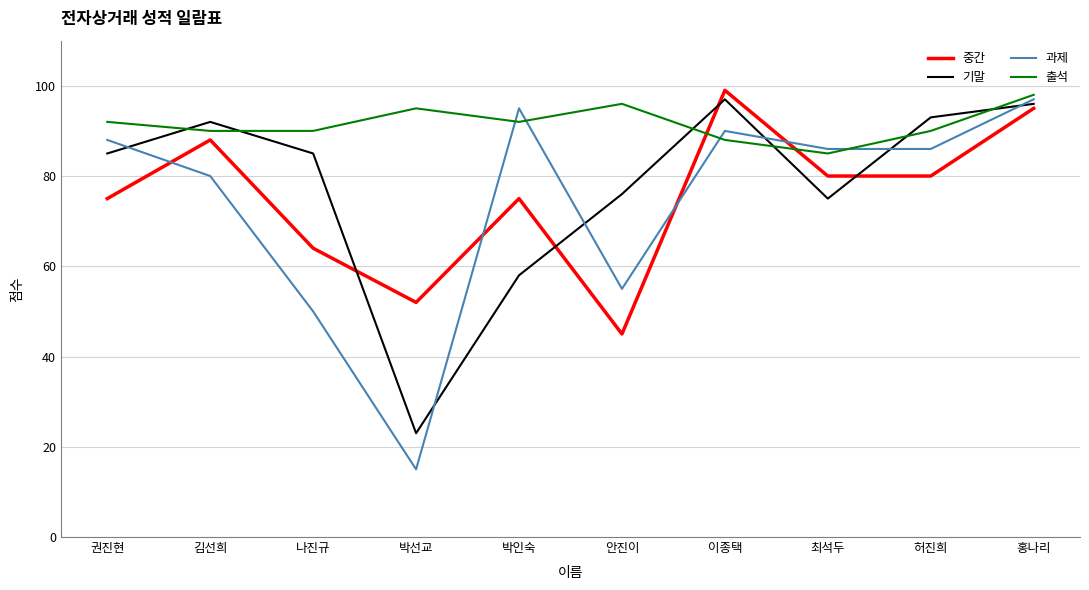

What is the sum of all 중간 values?

753